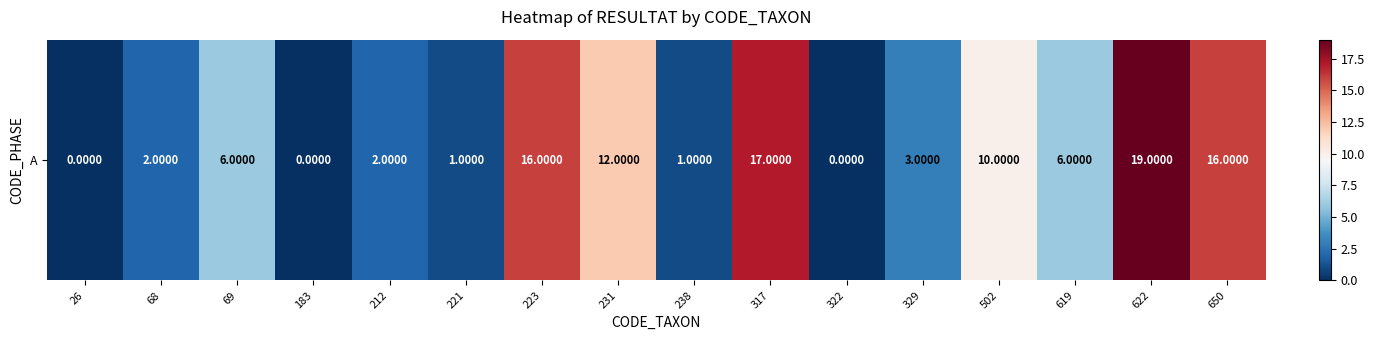

List the labels in order of value, largest first.

622, 317, 223, 650, 231, 502, 69, 619, 329, 68, 212, 221, 238, 26, 183, 322